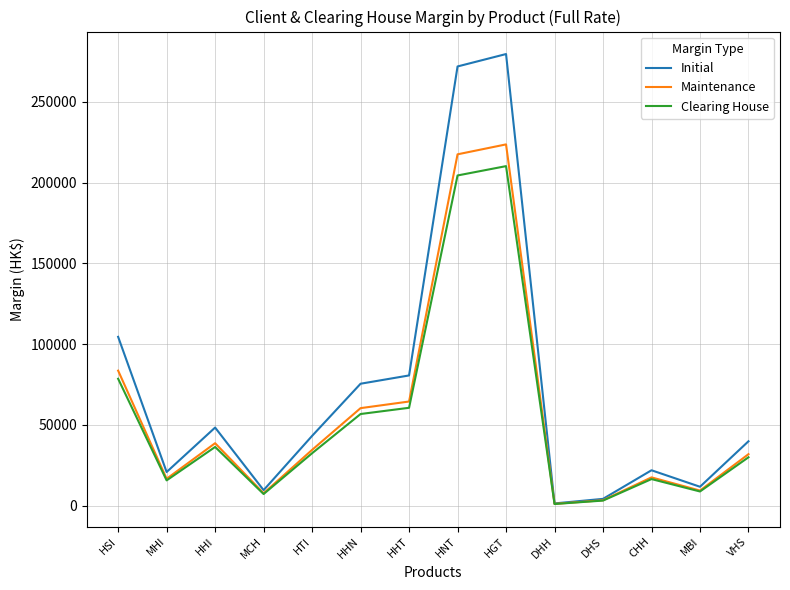

Rank the series by their average value, from highest to lowest.

Initial, Maintenance, Clearing House